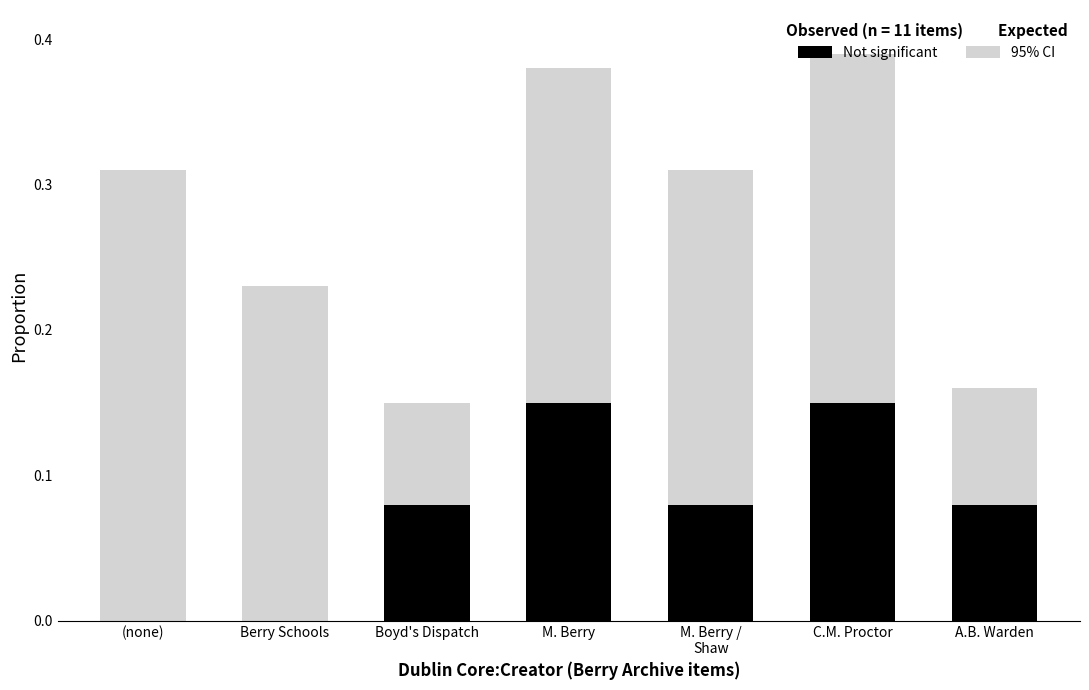

What is the label of the 4th bar from the left?

M. Berry